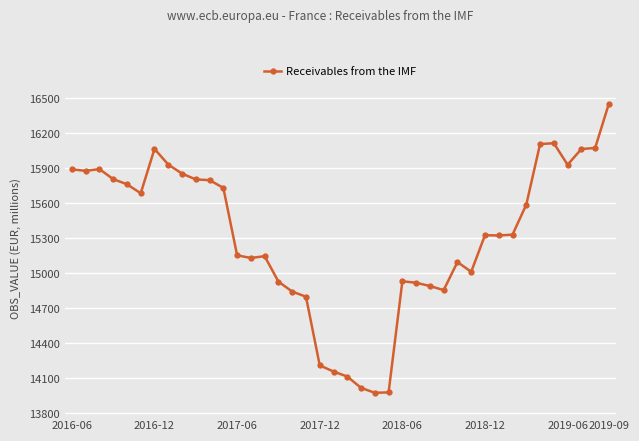

What is the sum of all values?

612529.7